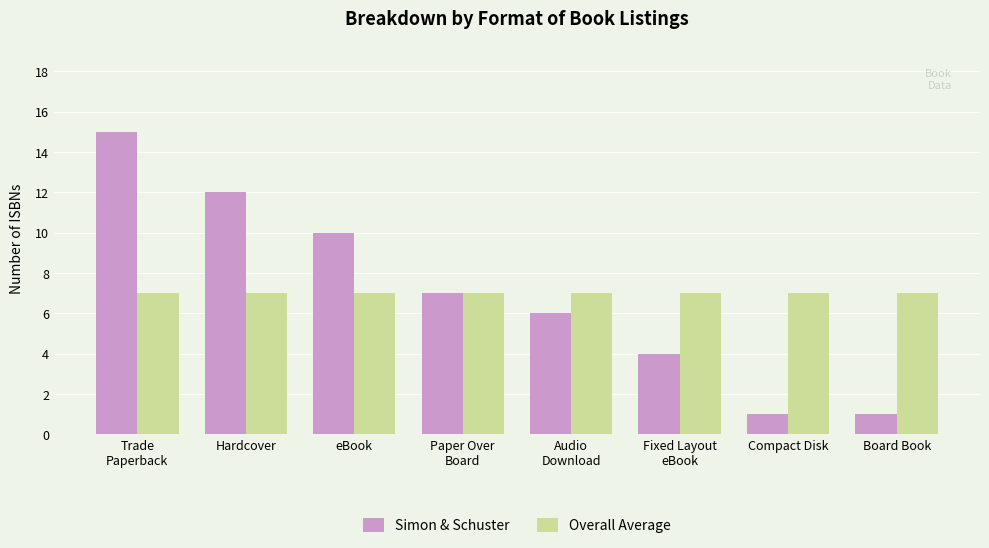

Is the value of Simon & Schuster at eBook greater than the value of Overall Average at Audio
Download?

Yes